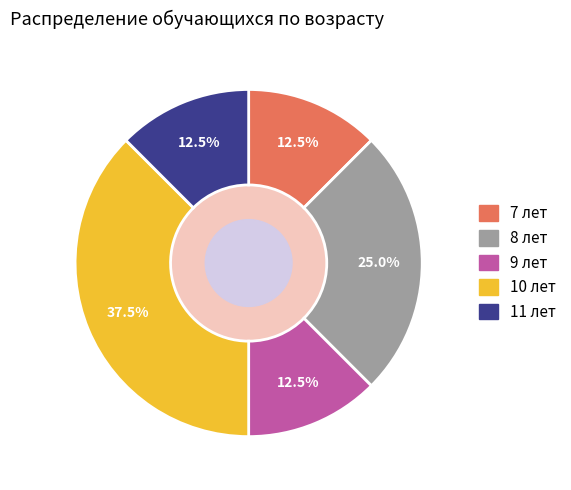

What percentage do 7 лет and 10 лет together represent?

50.0%